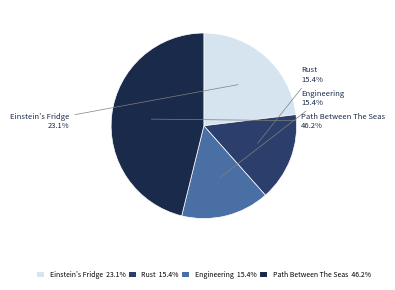

How much of the chart is everything except Path Between The Seas?

53.8%